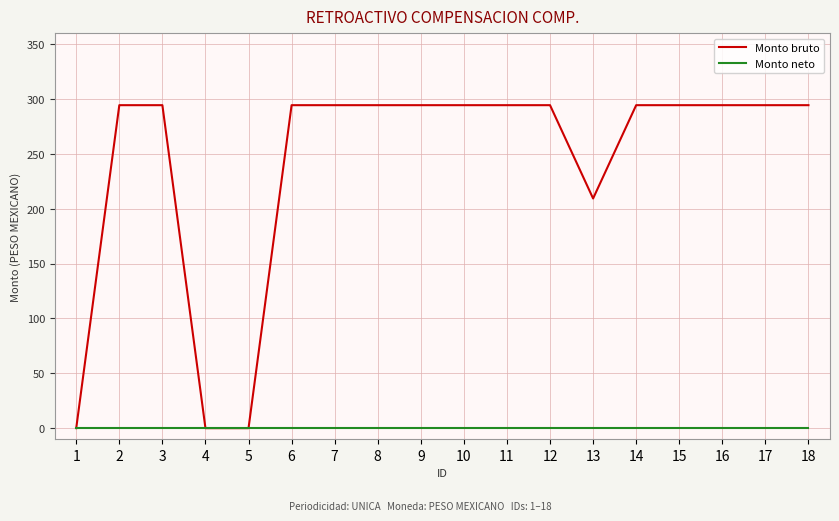

Reading left to right, extract all data points from this chart.

Monto bruto: 1=0.0	2=294.5	3=294.5	4=0.0	5=0.0	6=294.5	7=294.5	8=294.5	9=294.5	10=294.5	11=294.5	12=294.5	13=209.4	14=294.5	15=294.5	16=294.5	17=294.5	18=294.5
Monto neto: 1=0.0	2=0.0	3=0.0	4=0.0	5=0.0	6=0.0	7=0.0	8=0.0	9=0.0	10=0.0	11=0.0	12=0.0	13=0.0	14=0.0	15=0.0	16=0.0	17=0.0	18=0.0